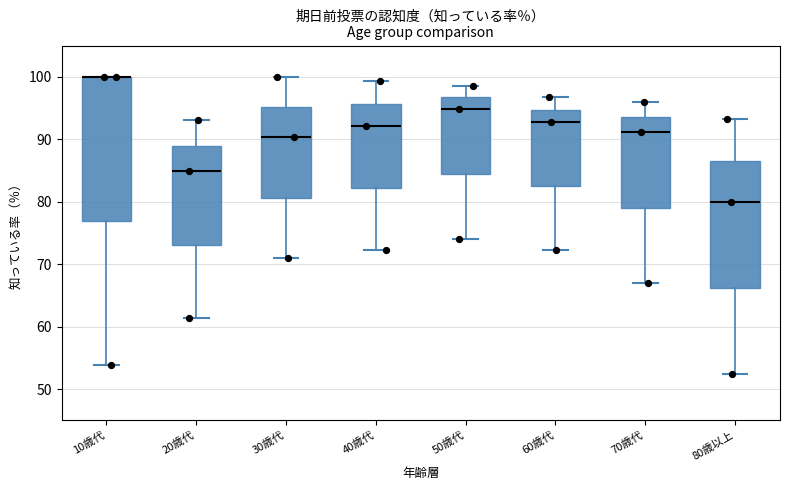

Reading left to right, transcribe this box plot: for each box, give where its median line is, the range the box spans, and where its two whiskers end, as read against the y-axis. The values are not printed on the chart, so give them approximately, as read against the axis.

10歳代: median 100 (drawn on the box's upper edge), box 77 to 100, whiskers 54 to 100
20歳代: median 85, box 73 to 89, whiskers 61 to 93
30歳代: median 90, box 81 to 95, whiskers 71 to 100
40歳代: median 92, box 82 to 96, whiskers 72 to 99
50歳代: median 95, box 84 to 97, whiskers 74 to 99
60歳代: median 93, box 83 to 95, whiskers 72 to 97
70歳代: median 91, box 79 to 94, whiskers 67 to 96
80歳以上: median 80, box 66 to 87, whiskers 52 to 93